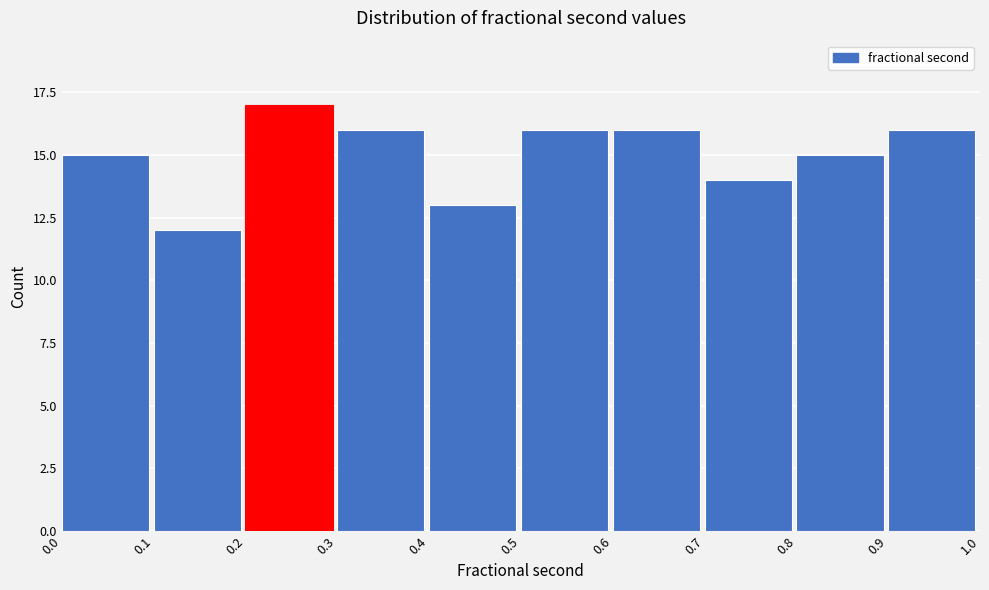

Reading left to right, transcribe this chart: for each bar, give the range it covers on the x-axis and its height. The values are not printed on the chart, so give them approximately, as read against the axis.

0.0 to 0.1: 15
0.1 to 0.2: 12
0.2 to 0.3: 17
0.3 to 0.4: 16
0.4 to 0.5: 13
0.5 to 0.6: 16
0.6 to 0.7: 16
0.7 to 0.8: 14
0.8 to 0.9: 15
0.9 to 1.0: 16